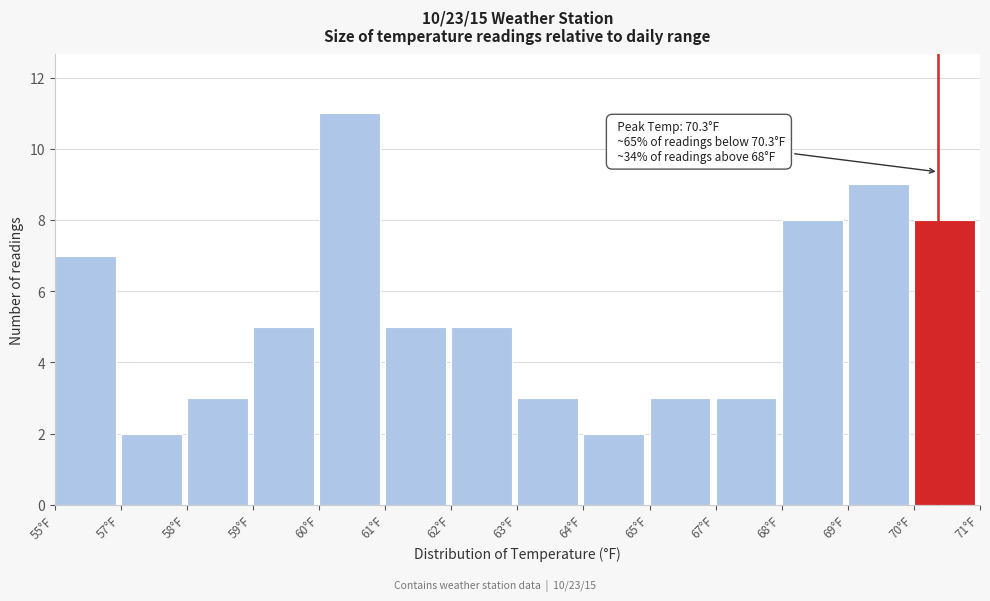

Reading right to left, what are all the values shown in this chart?

70°F=8	69°F=9	68°F=8	67°F=3	65°F=3	64°F=2	63°F=3	62°F=5	61°F=5	60°F=11	59°F=5	58°F=3	57°F=2	55°F=7